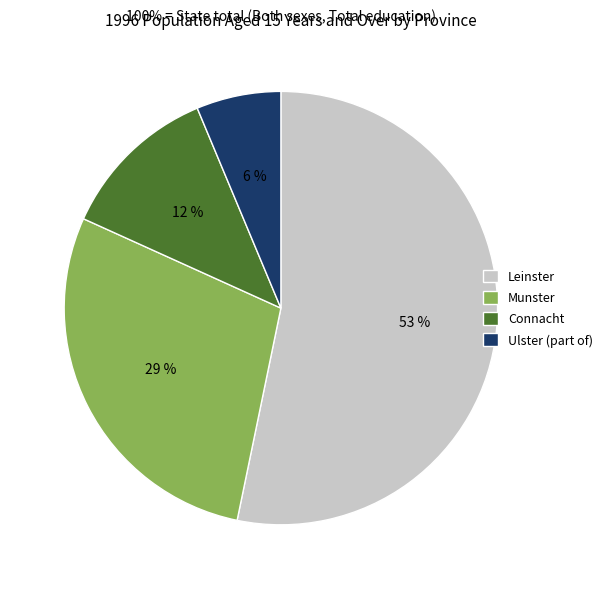

The Ulster (part of) slice represents 14% of the pie. True or false?

False